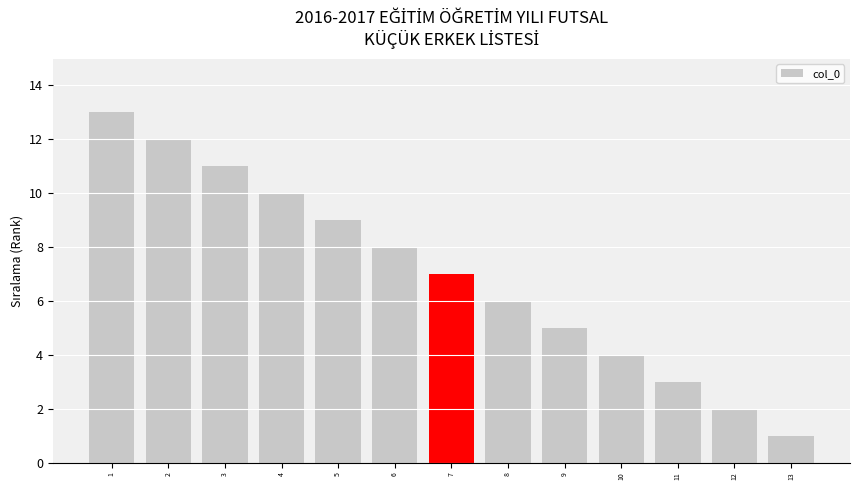

The chart shows a value of 3 at 4. True or false?

False